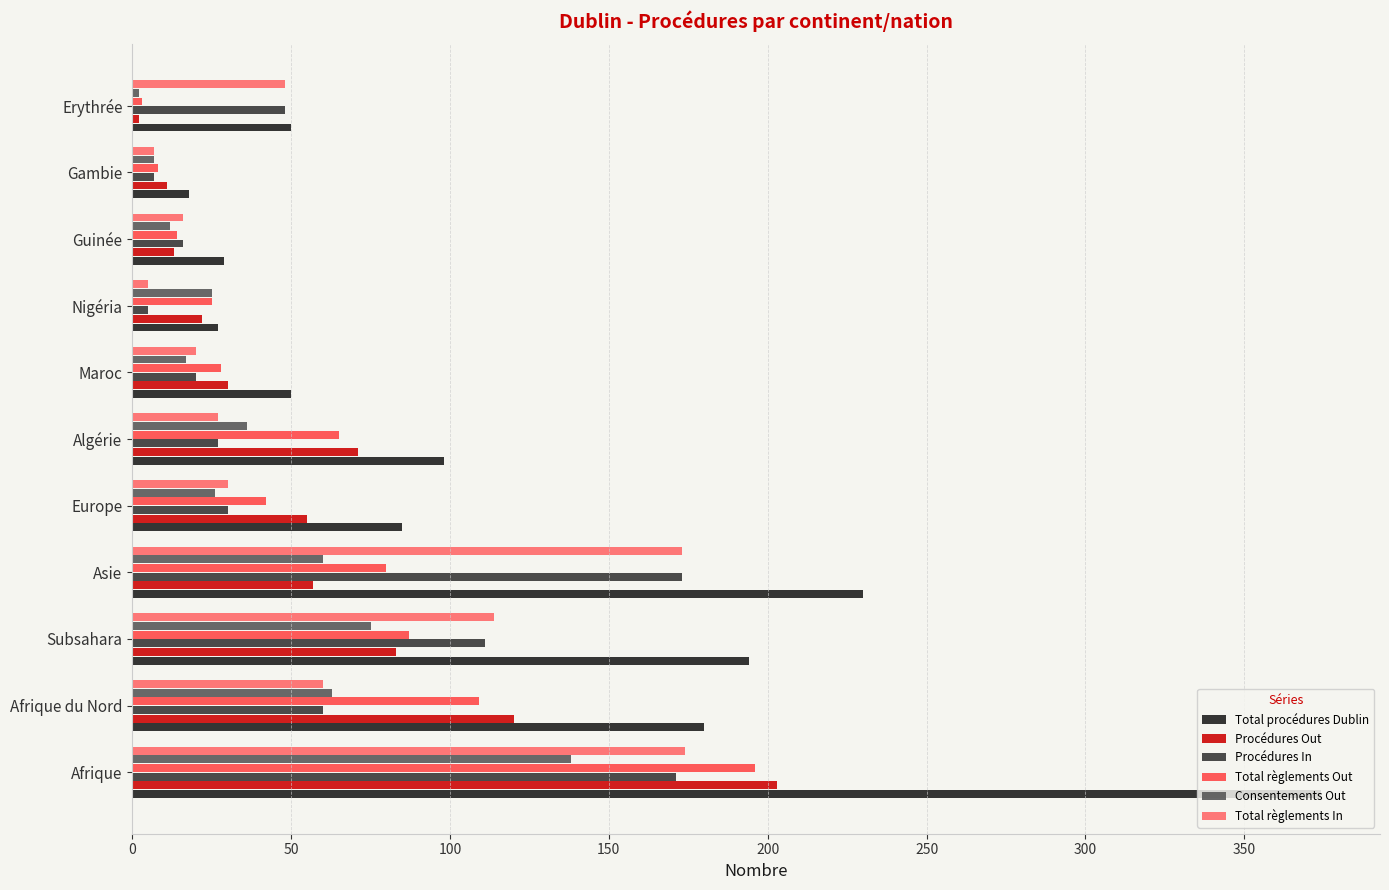

The Total procédures Dublin series shows 50 at Erythrée. True or false?

True